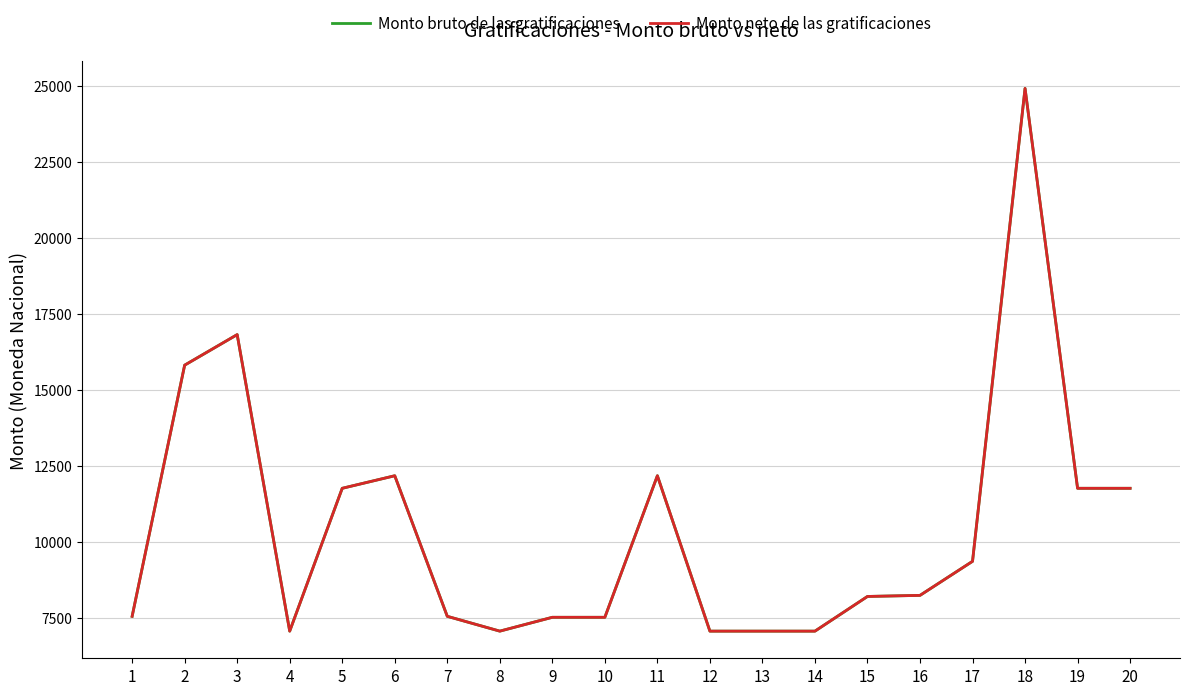

At which category does the chart reach its peak across all series?

18